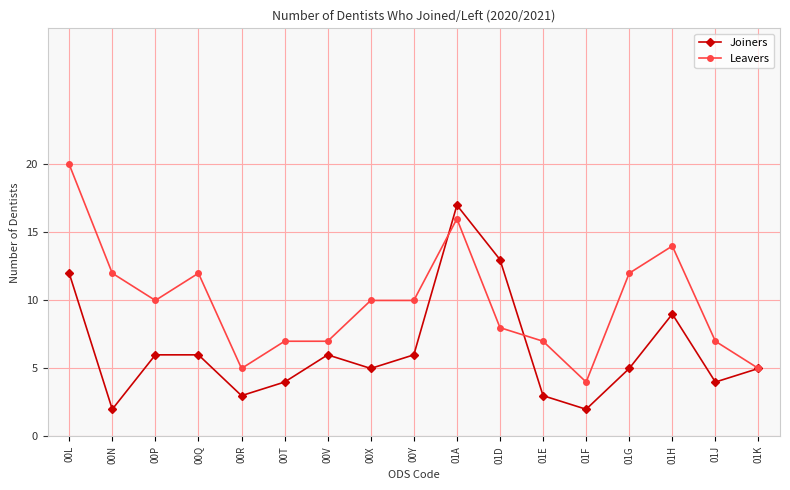

Rank the series at 00V from lowest to highest value.

Joiners, Leavers